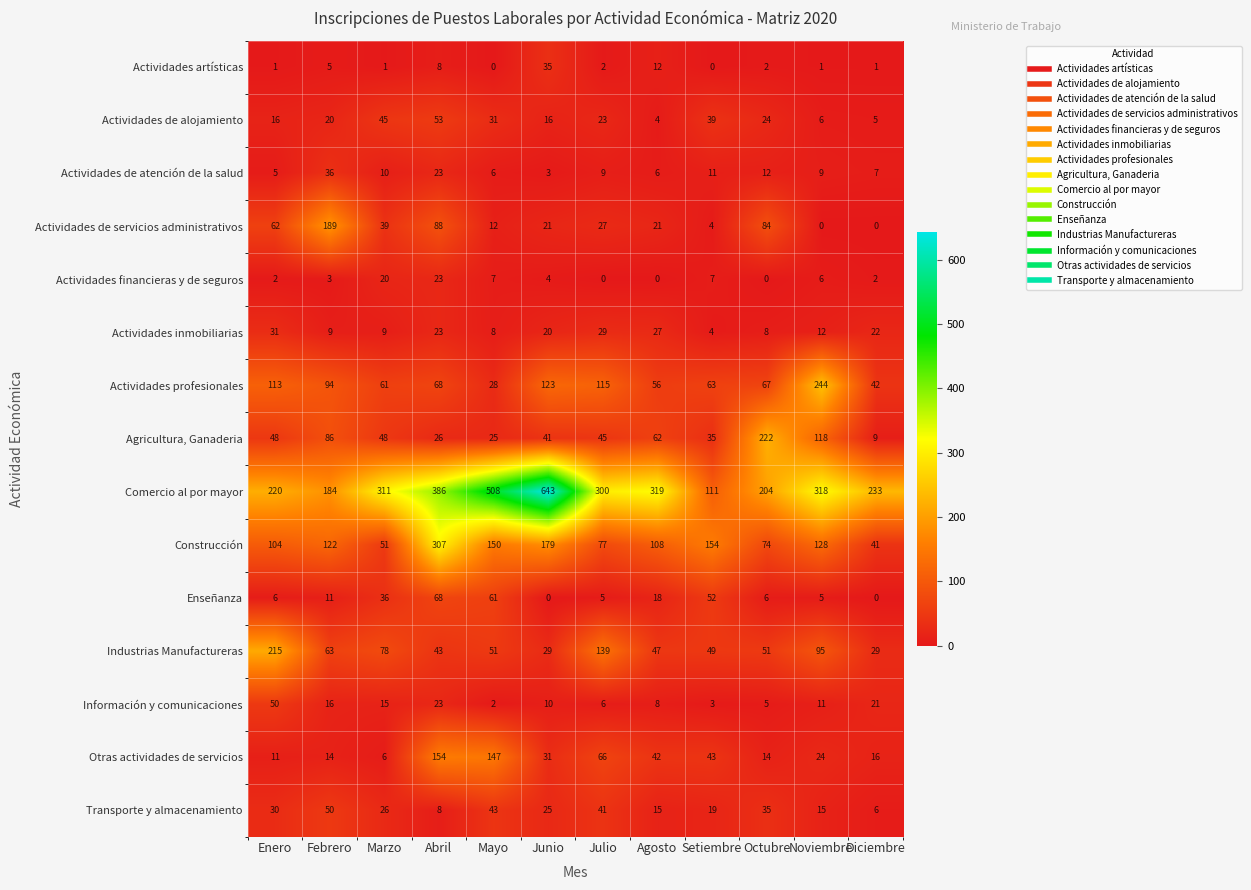

The value of Actividades de servicios administrativos at Agosto is 21. True or false?

True